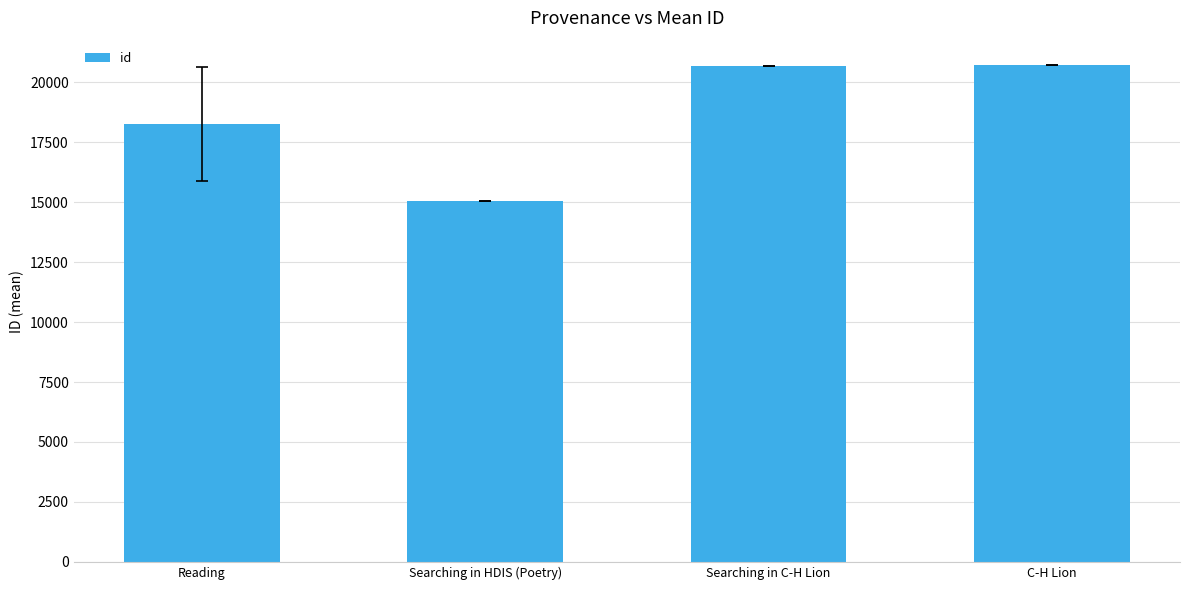

The chart shows a value of 29457.2 at C-H Lion. True or false?

False